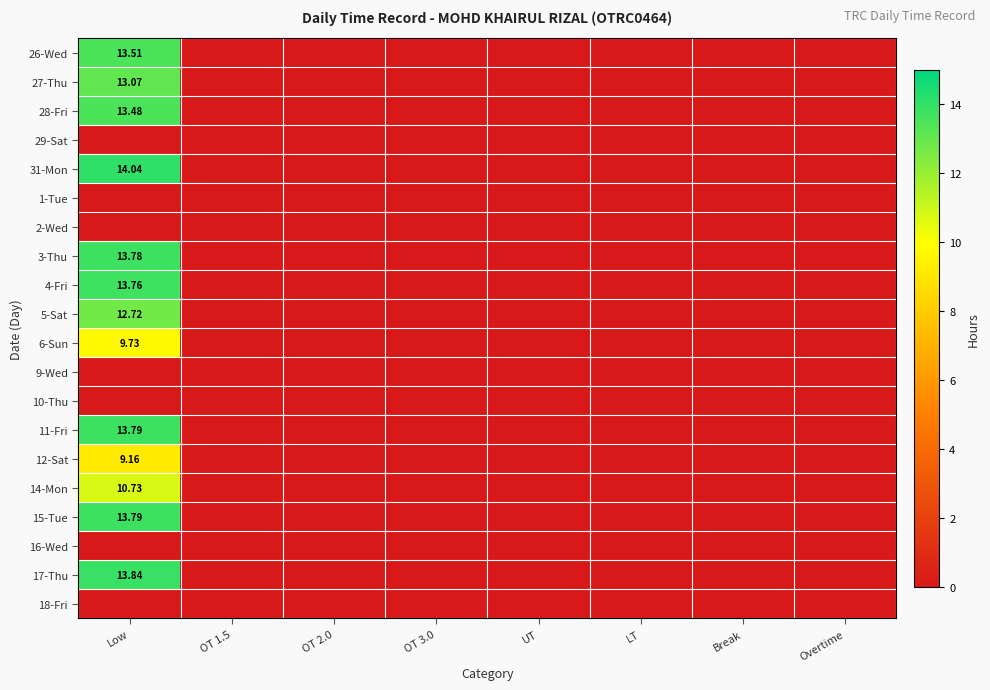

Which series has the largest total across all categories?

31-Mon